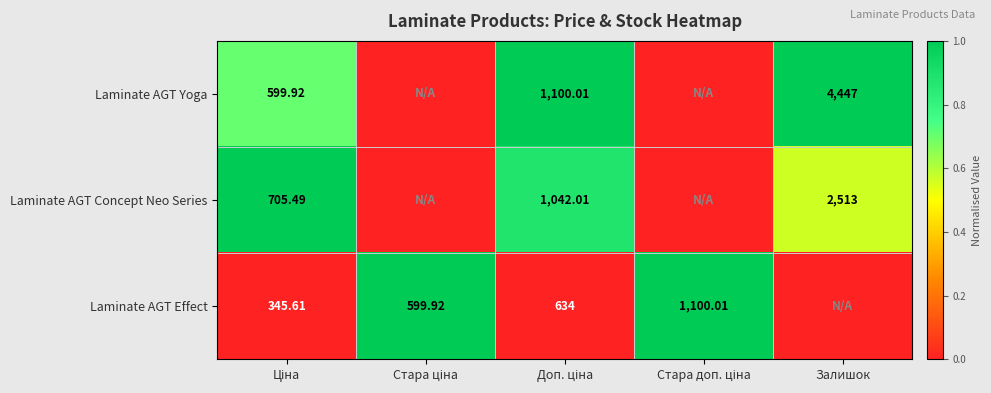

How many categories are shown in the chart?

5